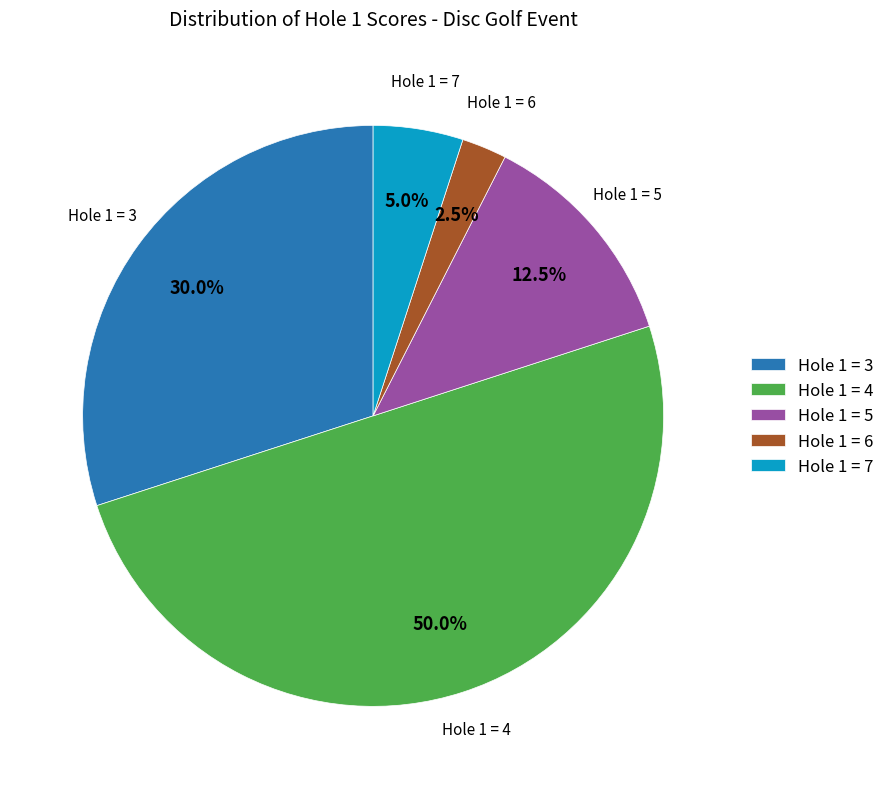

To the nearest percent, what is the average slice percentage?

20%